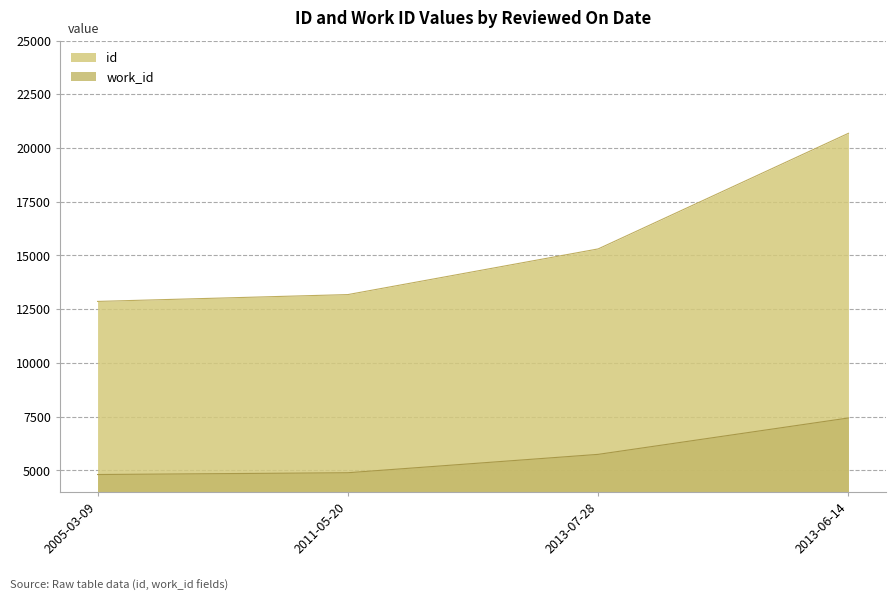

What is the difference between the work_id values at 2013-06-14 and 2011-05-20?

2548